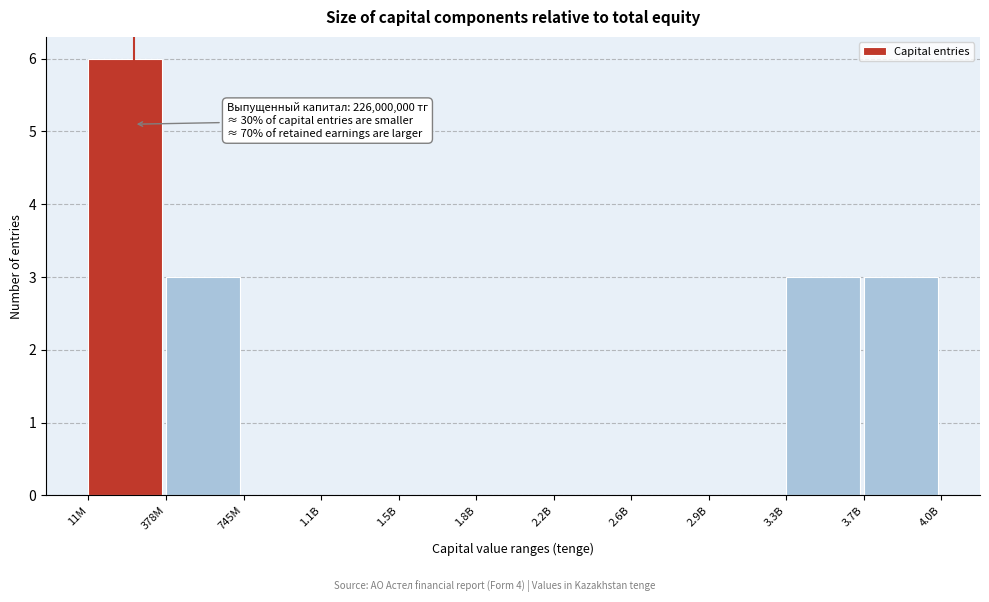

Reading left to right, what are all the values shown in this chart?

11M=6	378M=3	745M=0	1.1B=0	1.5B=0	1.8B=0	2.2B=0	2.6B=0	2.9B=0	3.3B=3	3.7B=3